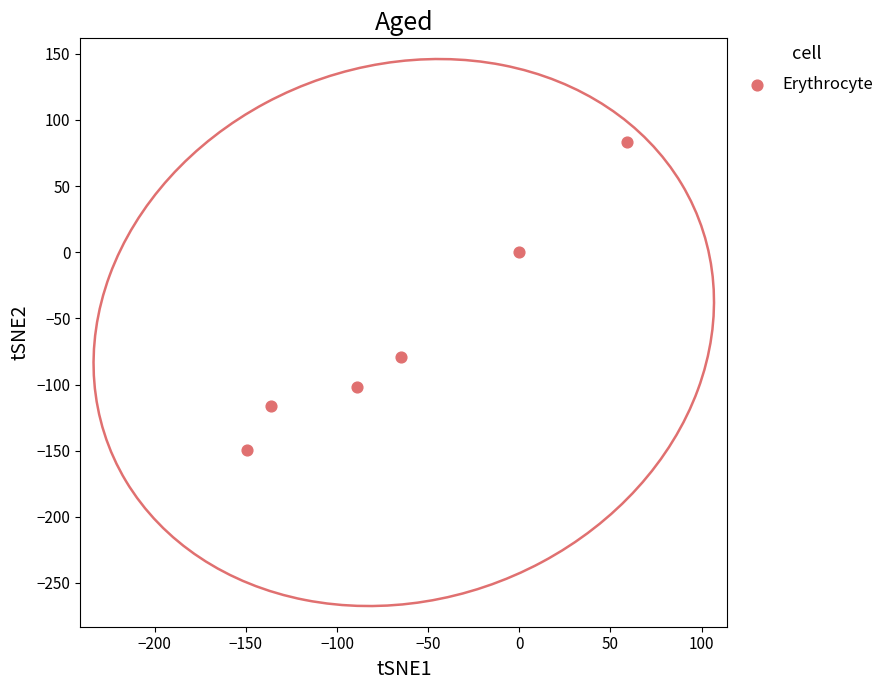

What is the range of X values (max minus min)?

208.8